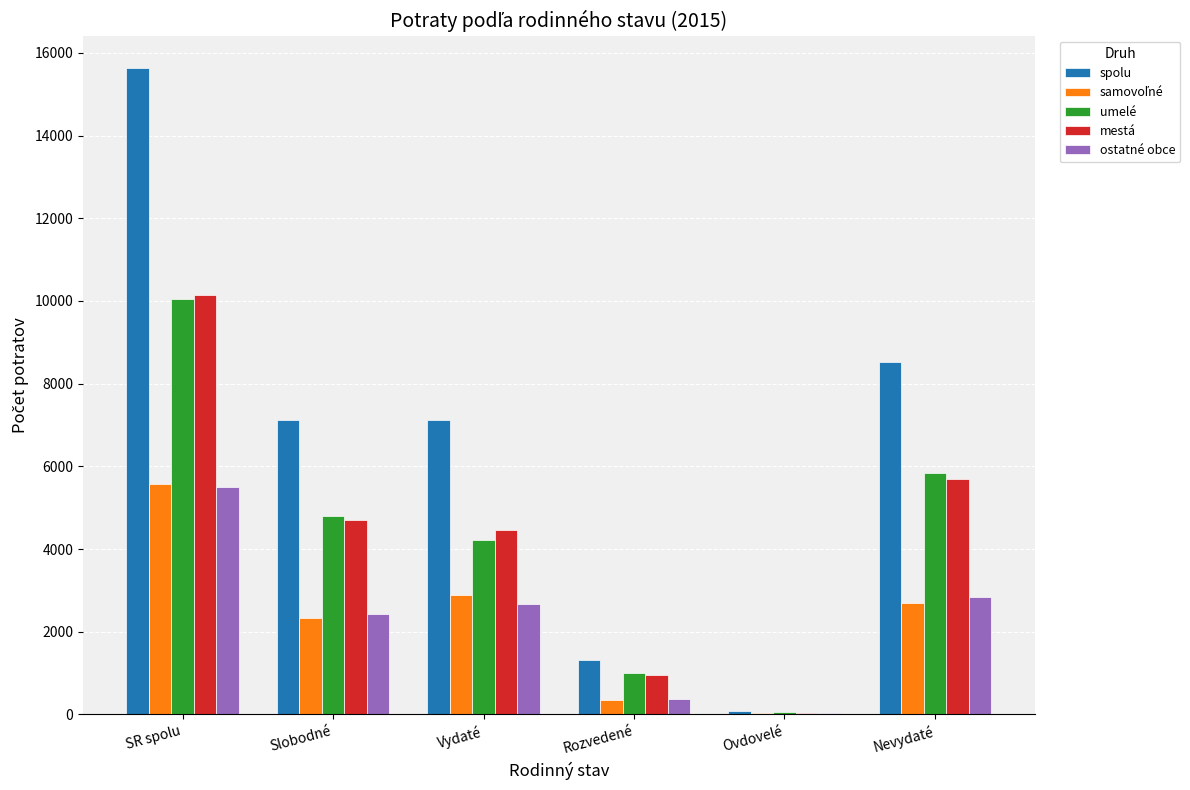

True or false: spolu has a value of 15637 at SR spolu.

True